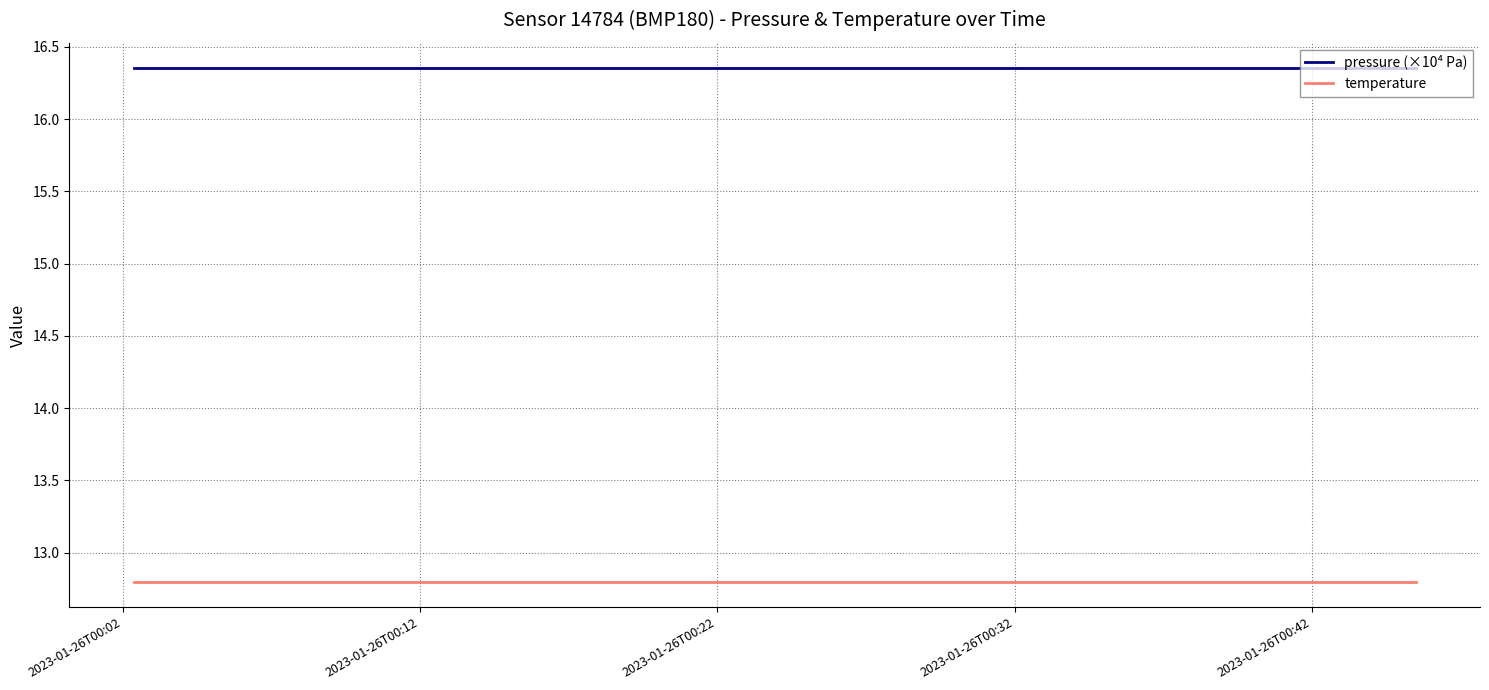

Rank the series by their average value, from highest to lowest.

pressure (×10⁴ Pa), temperature